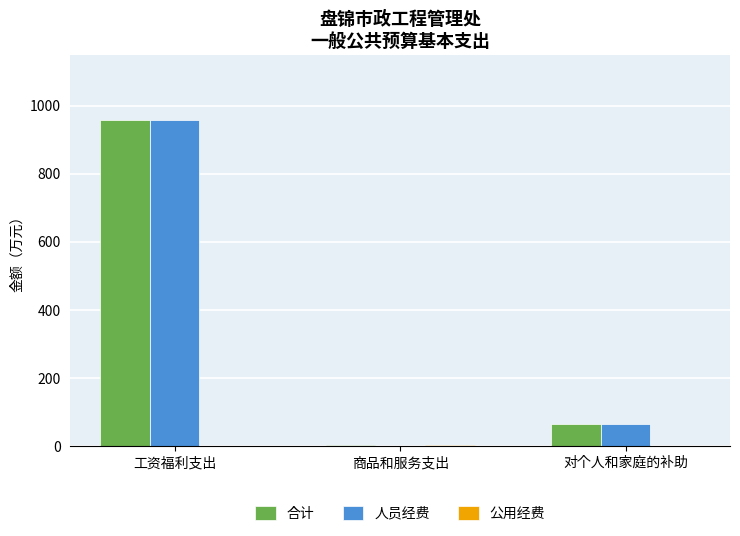

At which category is the sum across all series the highest?

工资福利支出